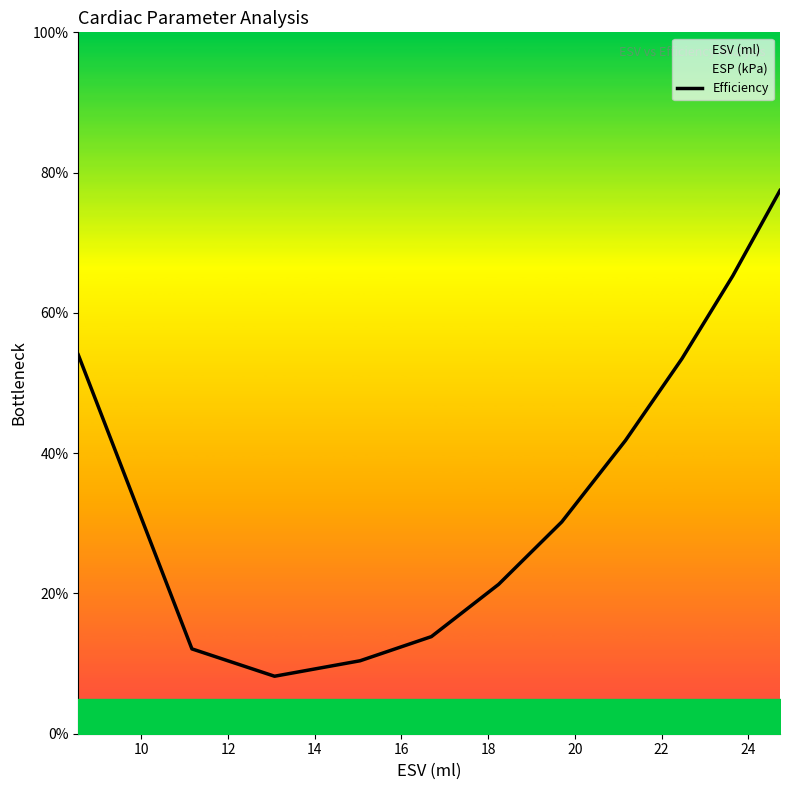

True or false: the data has more than 1 interior local peaks.

False